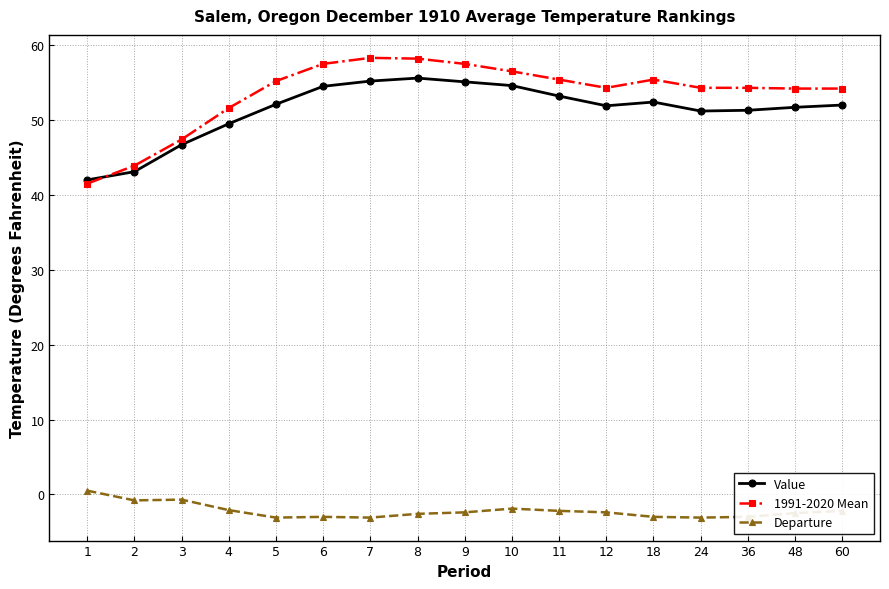

The Value series shows 26.3 at 24. True or false?

False